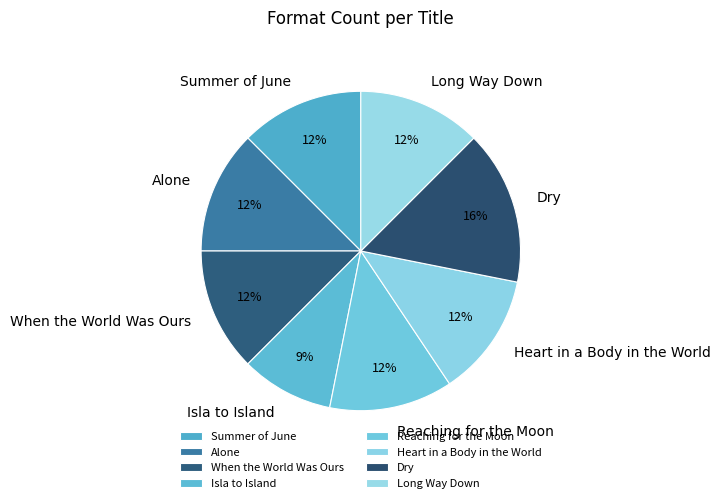

Is the sum of Reaching for the Moon and Long Way Down greater than half?

No